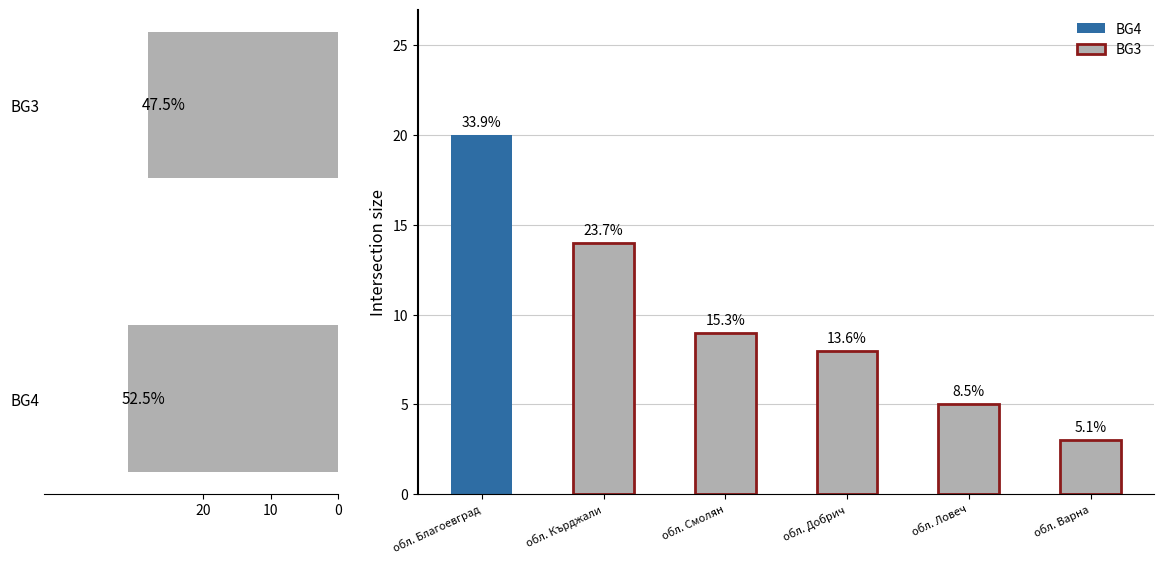

List the labels in order of value, smallest first.

обл. Варна, обл. Ловеч, обл. Добрич, обл. Смолян, обл. Кърджали, обл. Благоевград